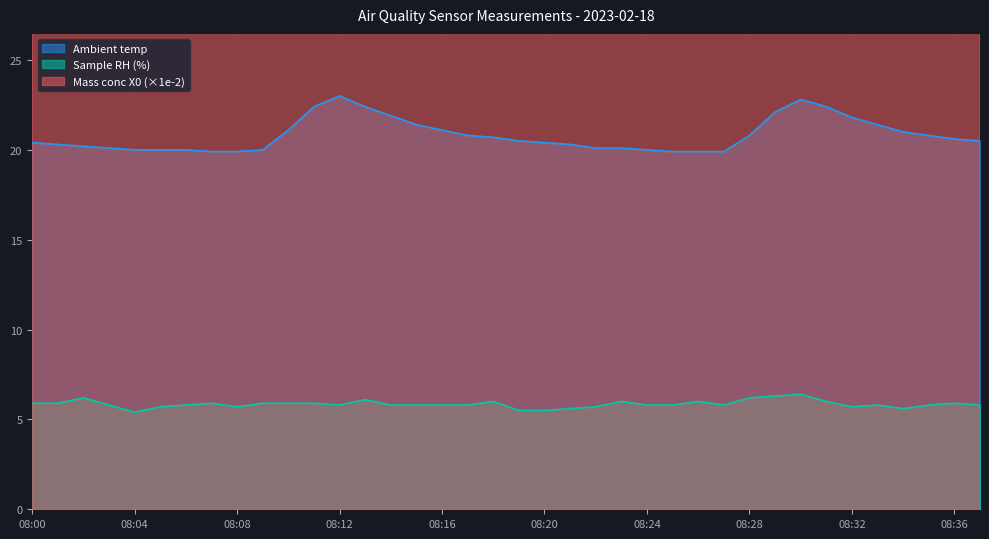

Which series has the widest spread of values?

Mass conc X0